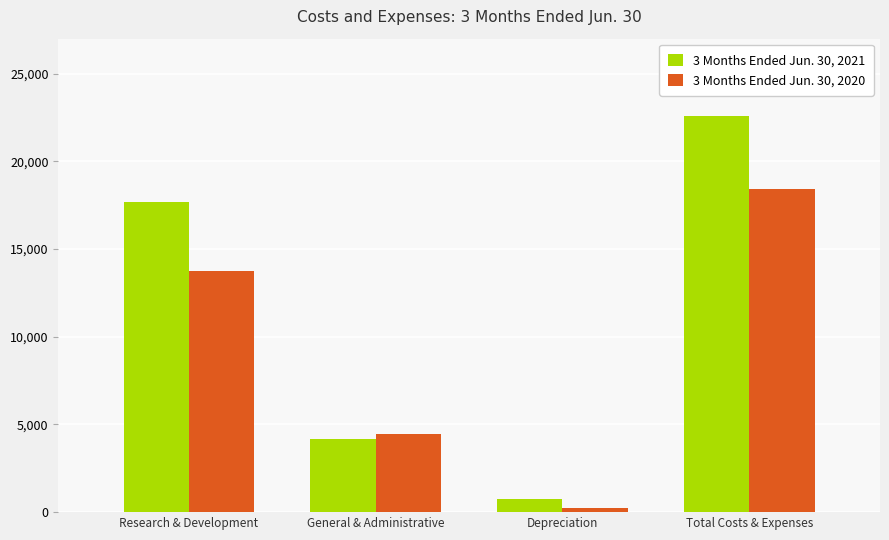

How many 3 Months Ended Jun. 30, 2020 values are between 4432 and 18421?

3